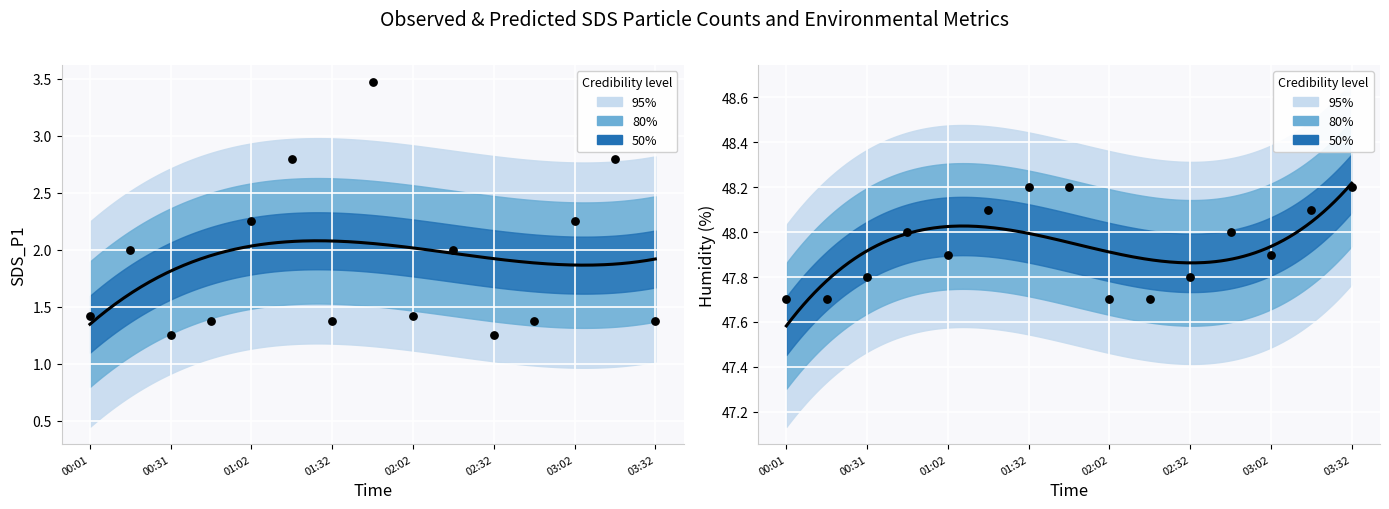

Which series contains the highest Y value?

Humidity